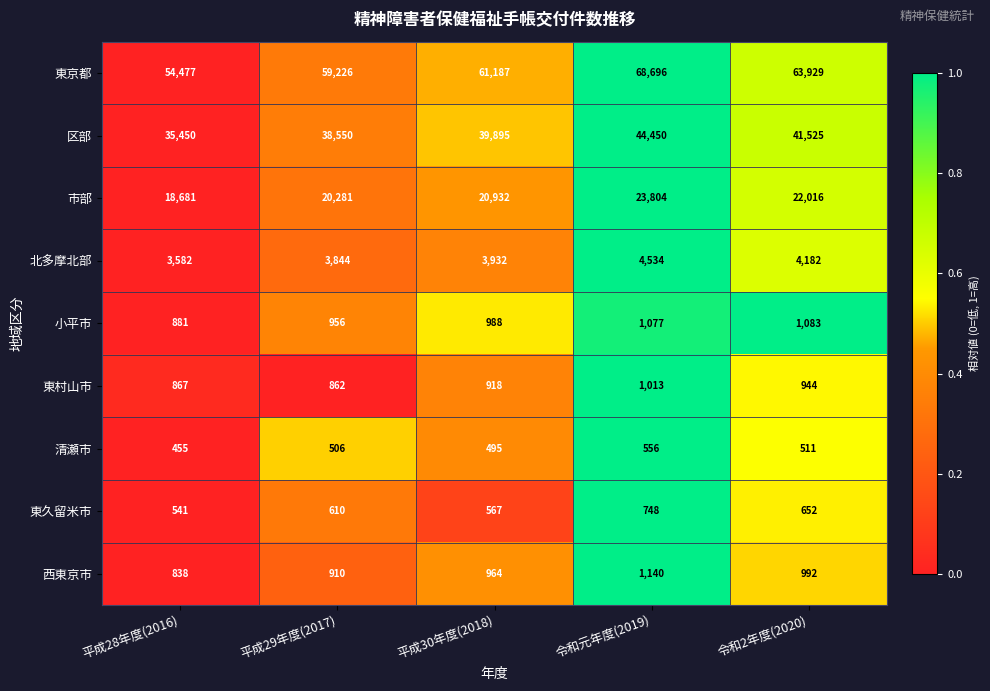

At which category does the chart reach its minimum across all series?

平成28年度(2016)